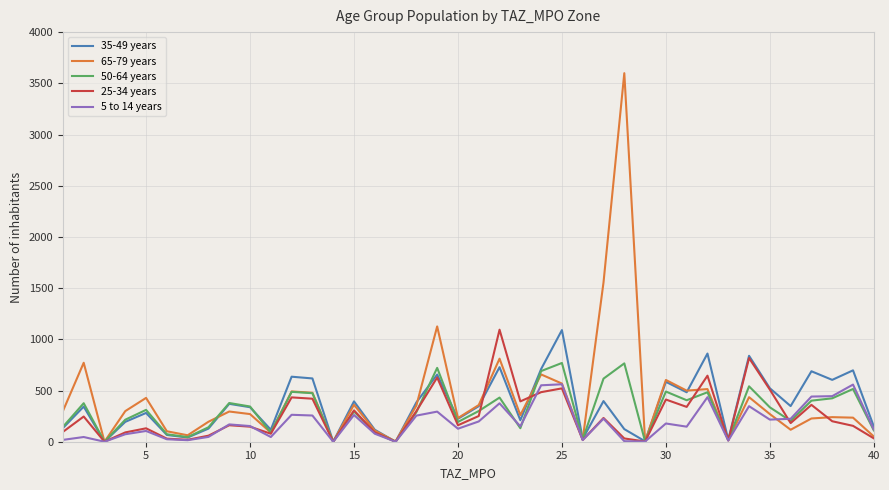

What is the greatest value displayed?

3599